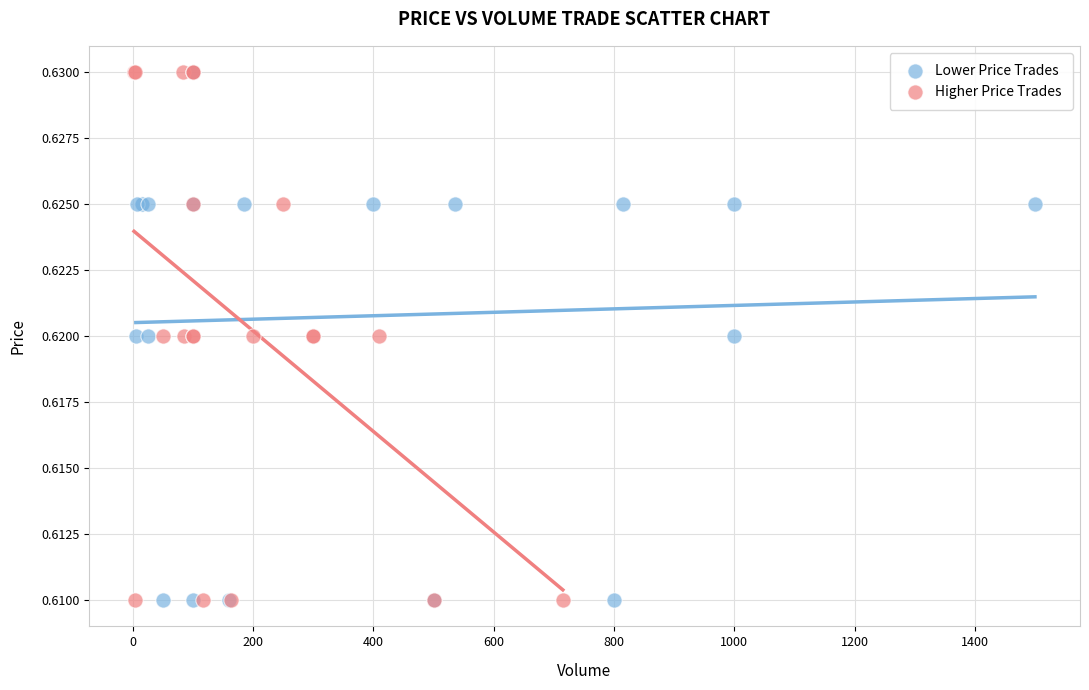

What are all the series names shown in the legend?

Lower Price Trades, Higher Price Trades